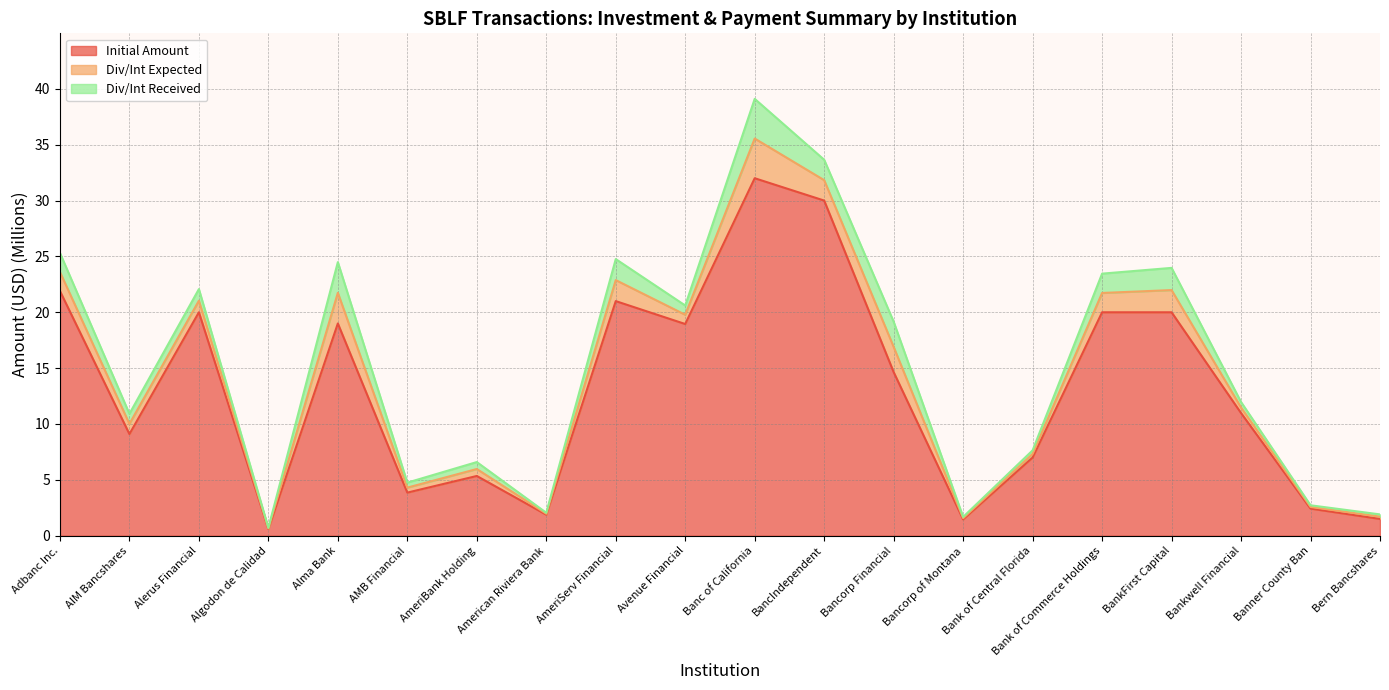

At which label is Total Payments closest to 18?

Bancorp Financial